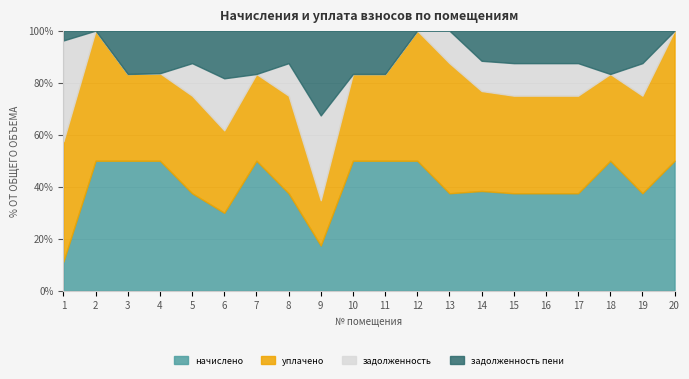

How many lines are shown in the chart?

4